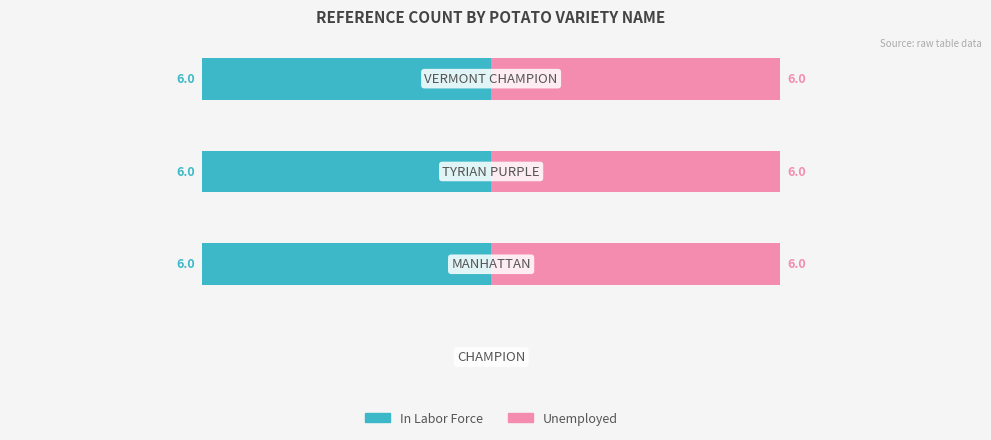

Reading left to right, what are all the values shown in this chart?

In Labor Force: 0=0	1=-6	2=-6	3=-6
Unemployed: 0=0	1=6	2=6	3=6